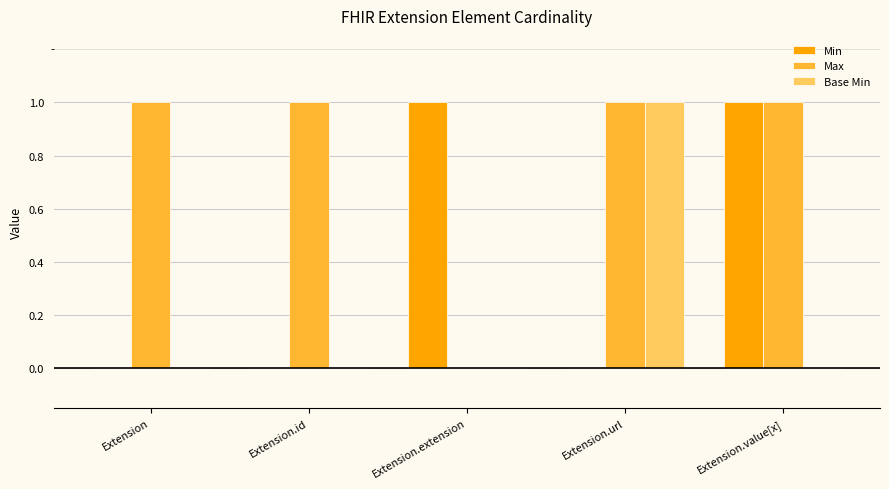

Reading right to left, extract all data points from this chart.

Min: 1	0	1	0	0
Max: 1	1	0	1	1
Base Min: 0	1	0	0	0